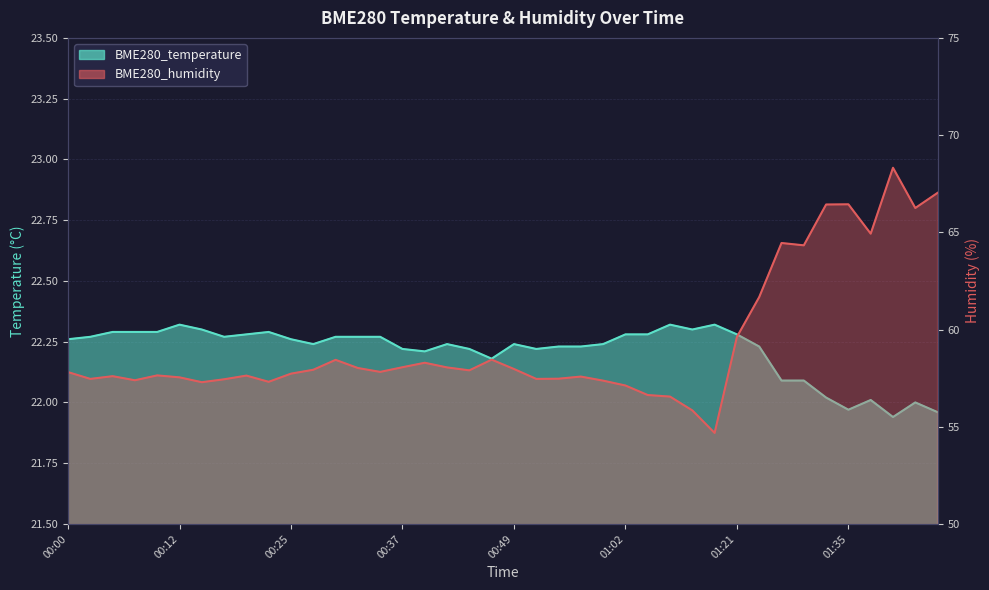

Is the value of BME280_humidity at 00:17 greater than the value of BME280_temperature at 01:18?

Yes